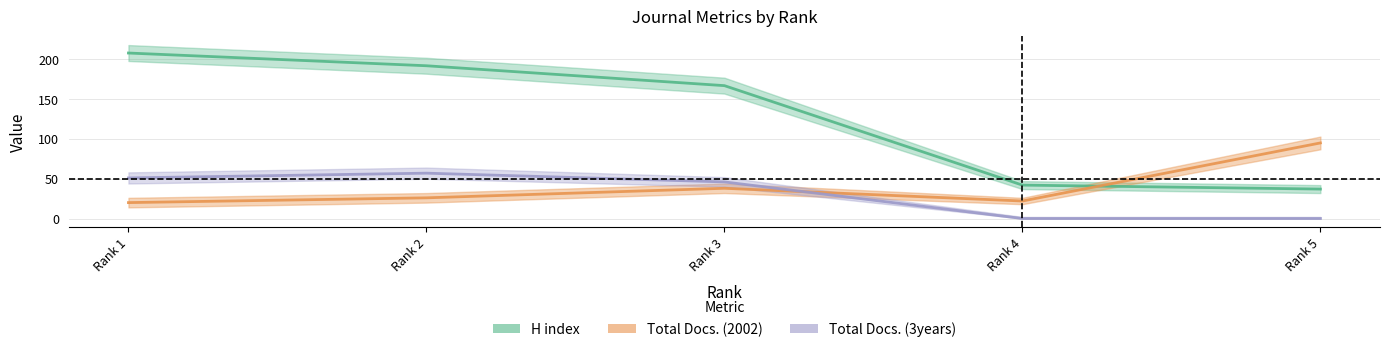

True or false: H index has a value of 303 at Rank 2.

False